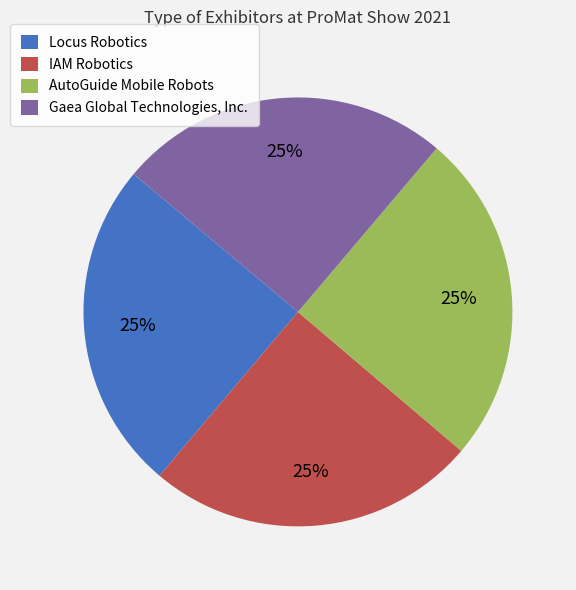

True or false: AutoGuide Mobile Robots accounts for 25% of the total.

True